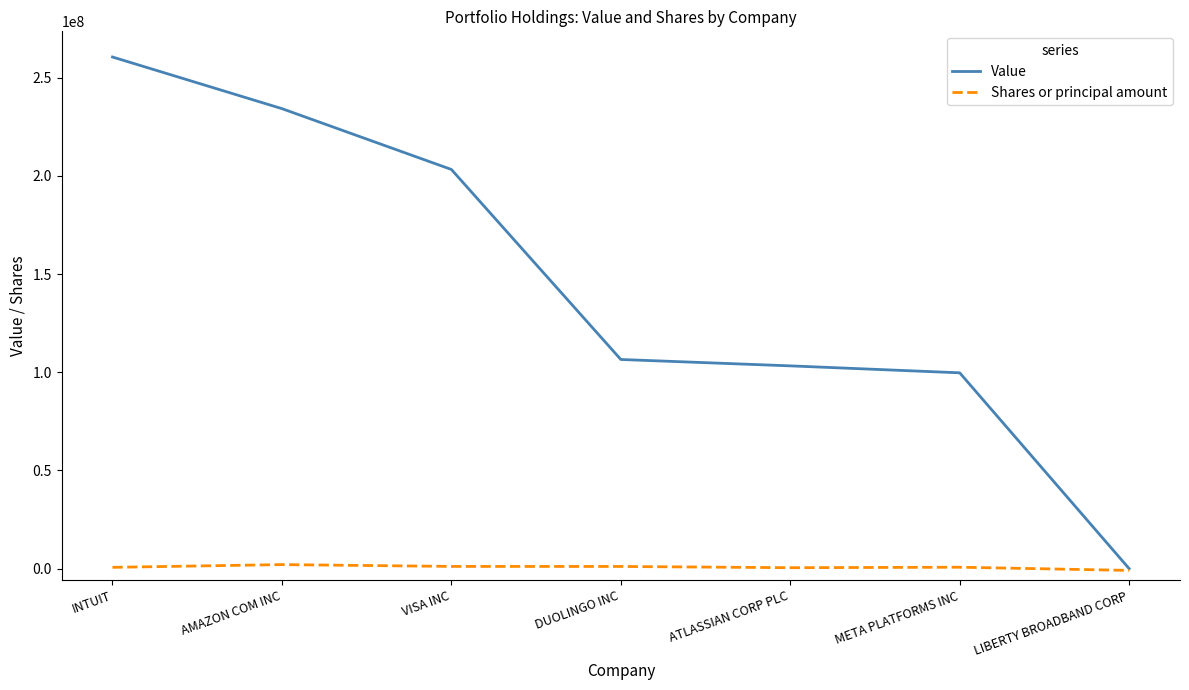

Is it true that Shares or principal amount equals -887999 at LIBERTY BROADBAND CORP?

True